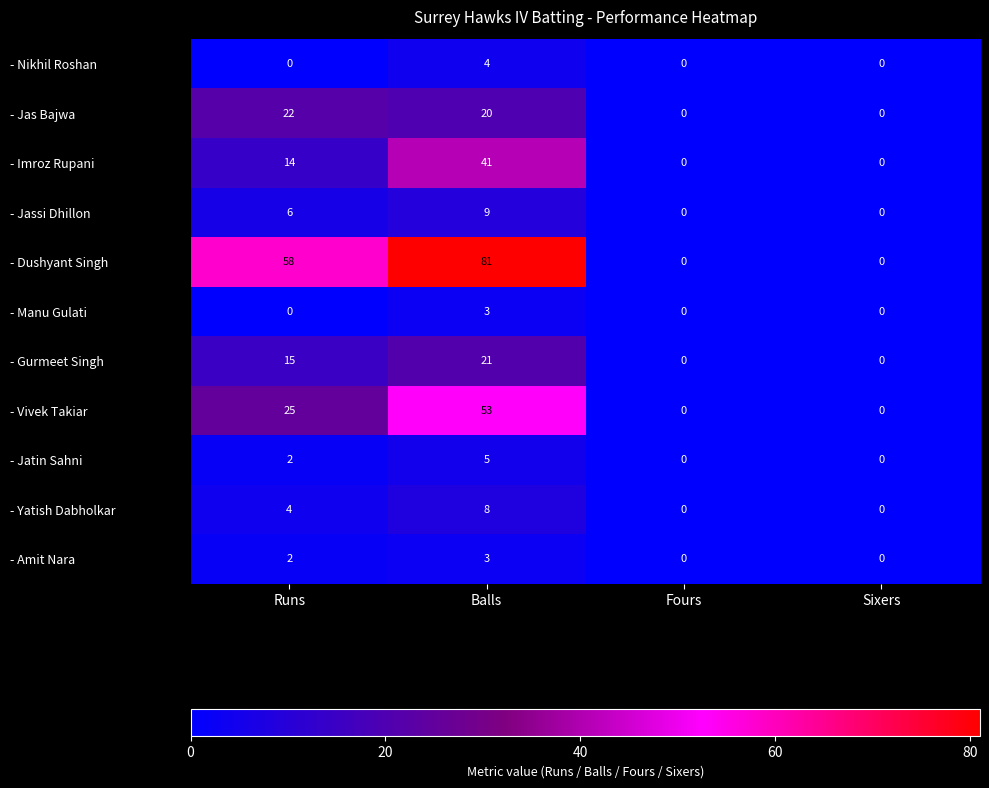

Which series has the largest total across all categories?

- Dushyant Singh